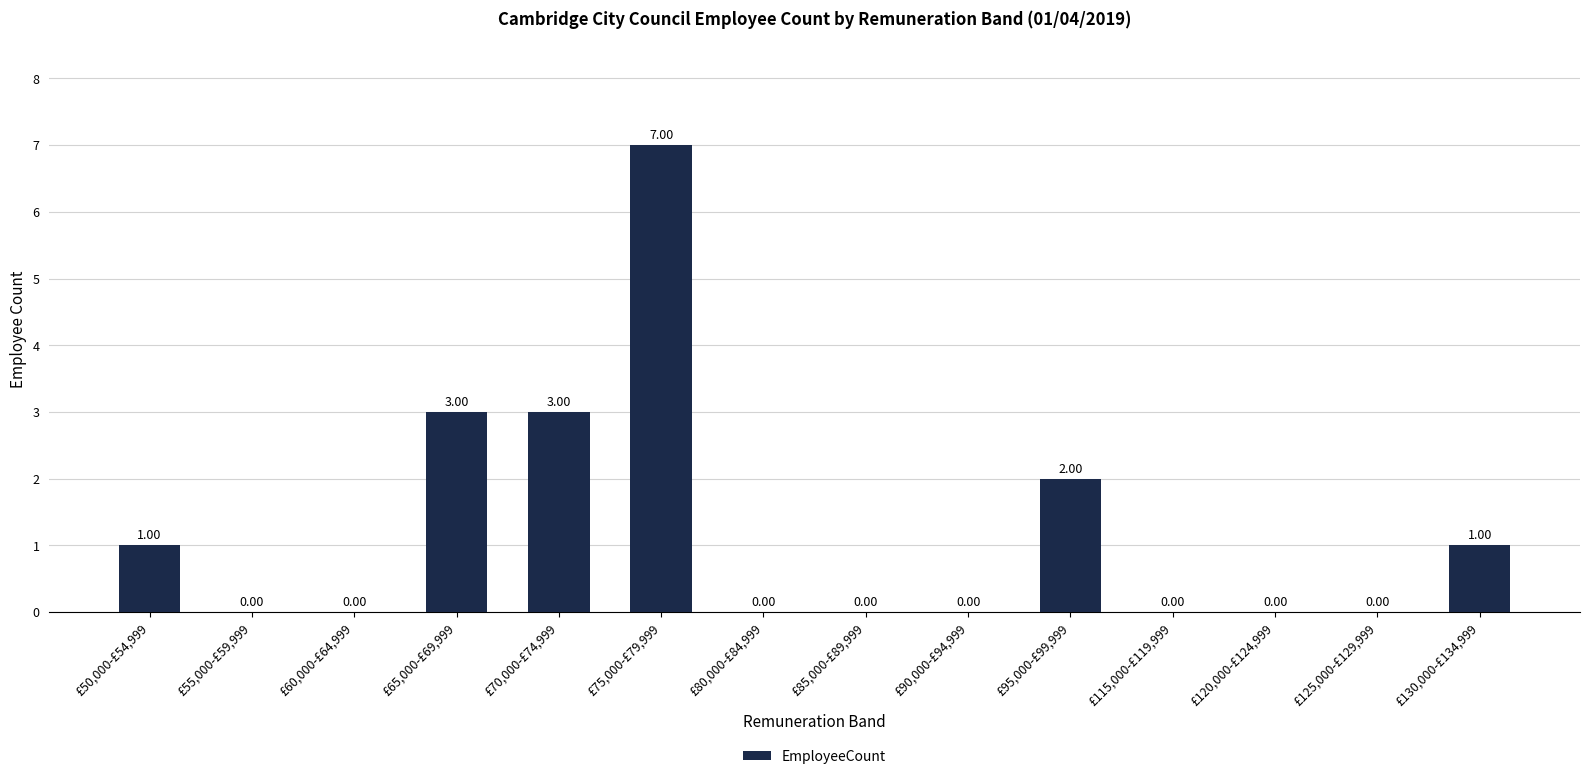

Reading right to left, what are all the values shown in this chart?

£130,000-£134,999=1	£125,000-£129,999=0	£120,000-£124,999=0	£115,000-£119,999=0	£95,000-£99,999=2	£90,000-£94,999=0	£85,000-£89,999=0	£80,000-£84,999=0	£75,000-£79,999=7	£70,000-£74,999=3	£65,000-£69,999=3	£60,000-£64,999=0	£55,000-£59,999=0	£50,000-£54,999=1